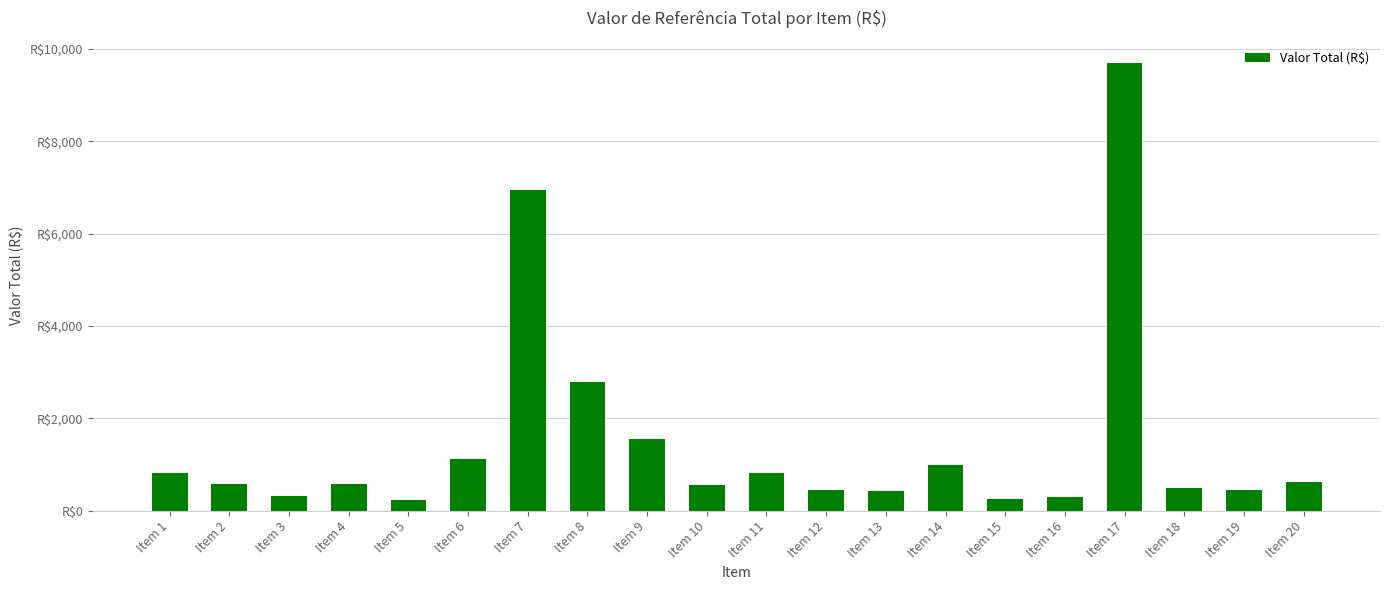

Does the chart contain any negative values?

No